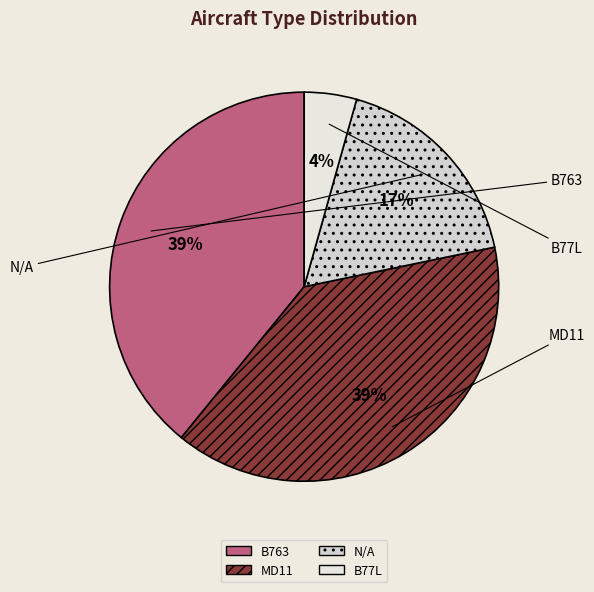

Between N/A and B763, which is larger?

B763